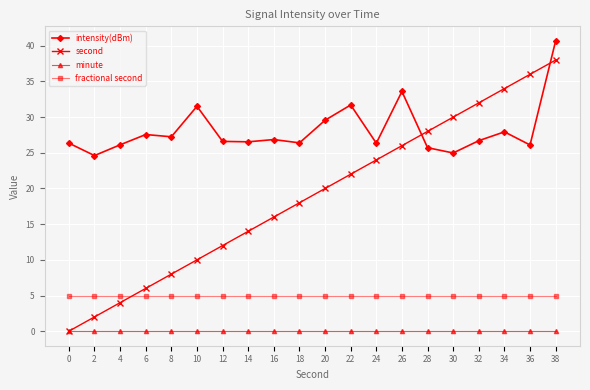

Which series has the largest range (max minus min)?

second